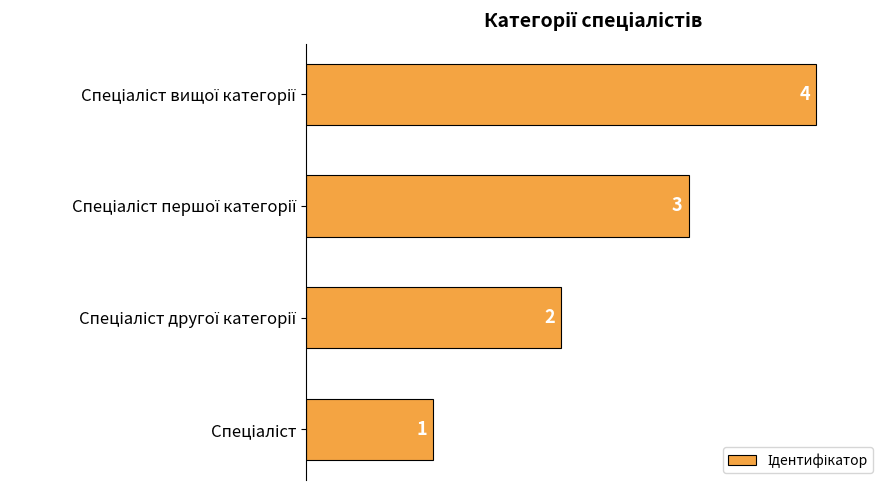

What is the maximum value shown in the chart?

4